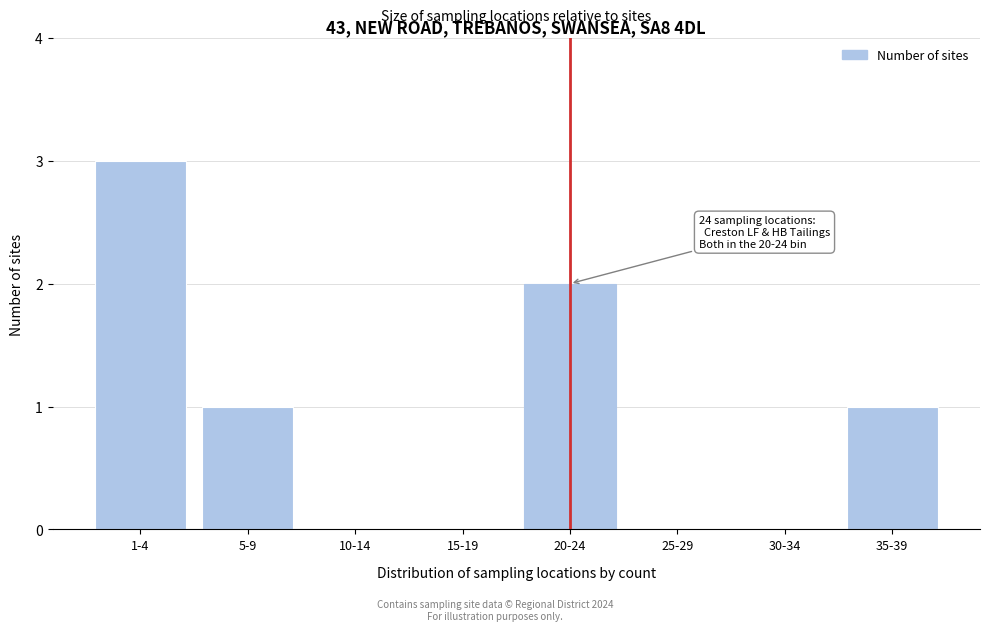

Reading left to right, transcribe all the data shown in this chart.

1-4=3	5-9=1	10-14=0	15-19=0	20-24=2	25-29=0	30-34=0	35-39=1